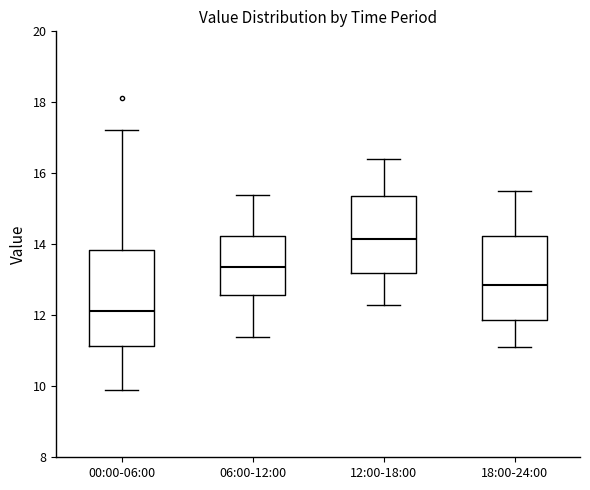

Reading left to right, read every box against the y-axis: the position of its median line, the range the box covers, and the ends of its whiskers. The values are not printed on the chart, so give them approximately, as read against the axis.

00:00-06:00: median 12.2, box 11.2 to 13.8, whiskers 10.0 to 17.2
06:00-12:00: median 13.4, box 12.6 to 14.2, whiskers 11.4 to 15.4
12:00-18:00: median 14.2, box 13.2 to 15.4, whiskers 12.4 to 16.4
18:00-24:00: median 12.8, box 11.8 to 14.2, whiskers 11.2 to 15.6